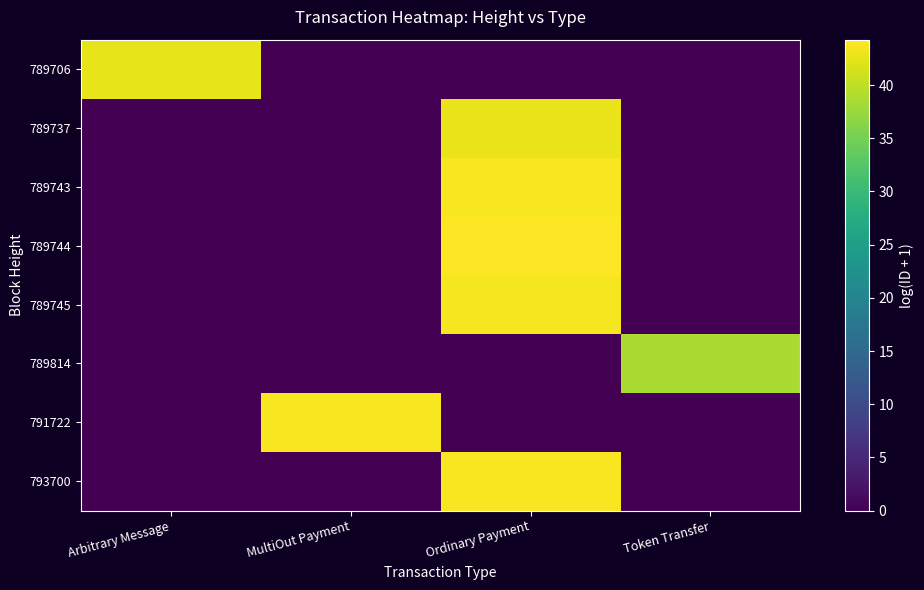

Reading left to right, what are all the values shown in this chart?

789706: Arbitrary Message=42.6	MultiOut Payment=0.0	Ordinary Payment=0.0	Token Transfer=0.0
789737: Arbitrary Message=0.0	MultiOut Payment=0.0	Ordinary Payment=42.9	Token Transfer=0.0
789743: Arbitrary Message=0.0	MultiOut Payment=0.0	Ordinary Payment=43.8	Token Transfer=0.0
789744: Arbitrary Message=0.0	MultiOut Payment=0.0	Ordinary Payment=44.3	Token Transfer=0.0
789745: Arbitrary Message=0.0	MultiOut Payment=0.0	Ordinary Payment=43.7	Token Transfer=0.0
789814: Arbitrary Message=0.0	MultiOut Payment=0.0	Ordinary Payment=0.0	Token Transfer=38.6
791722: Arbitrary Message=0.0	MultiOut Payment=43.8	Ordinary Payment=0.0	Token Transfer=0.0
793700: Arbitrary Message=0.0	MultiOut Payment=0.0	Ordinary Payment=43.8	Token Transfer=0.0